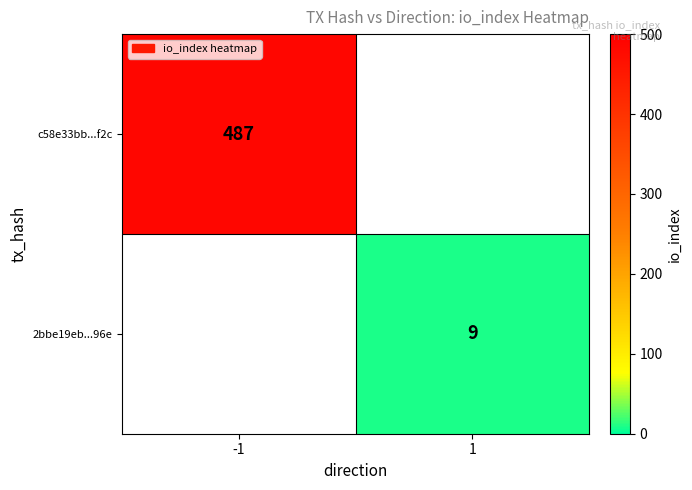

The 2bbe19eb...96e series shows 9 at 1. True or false?

True